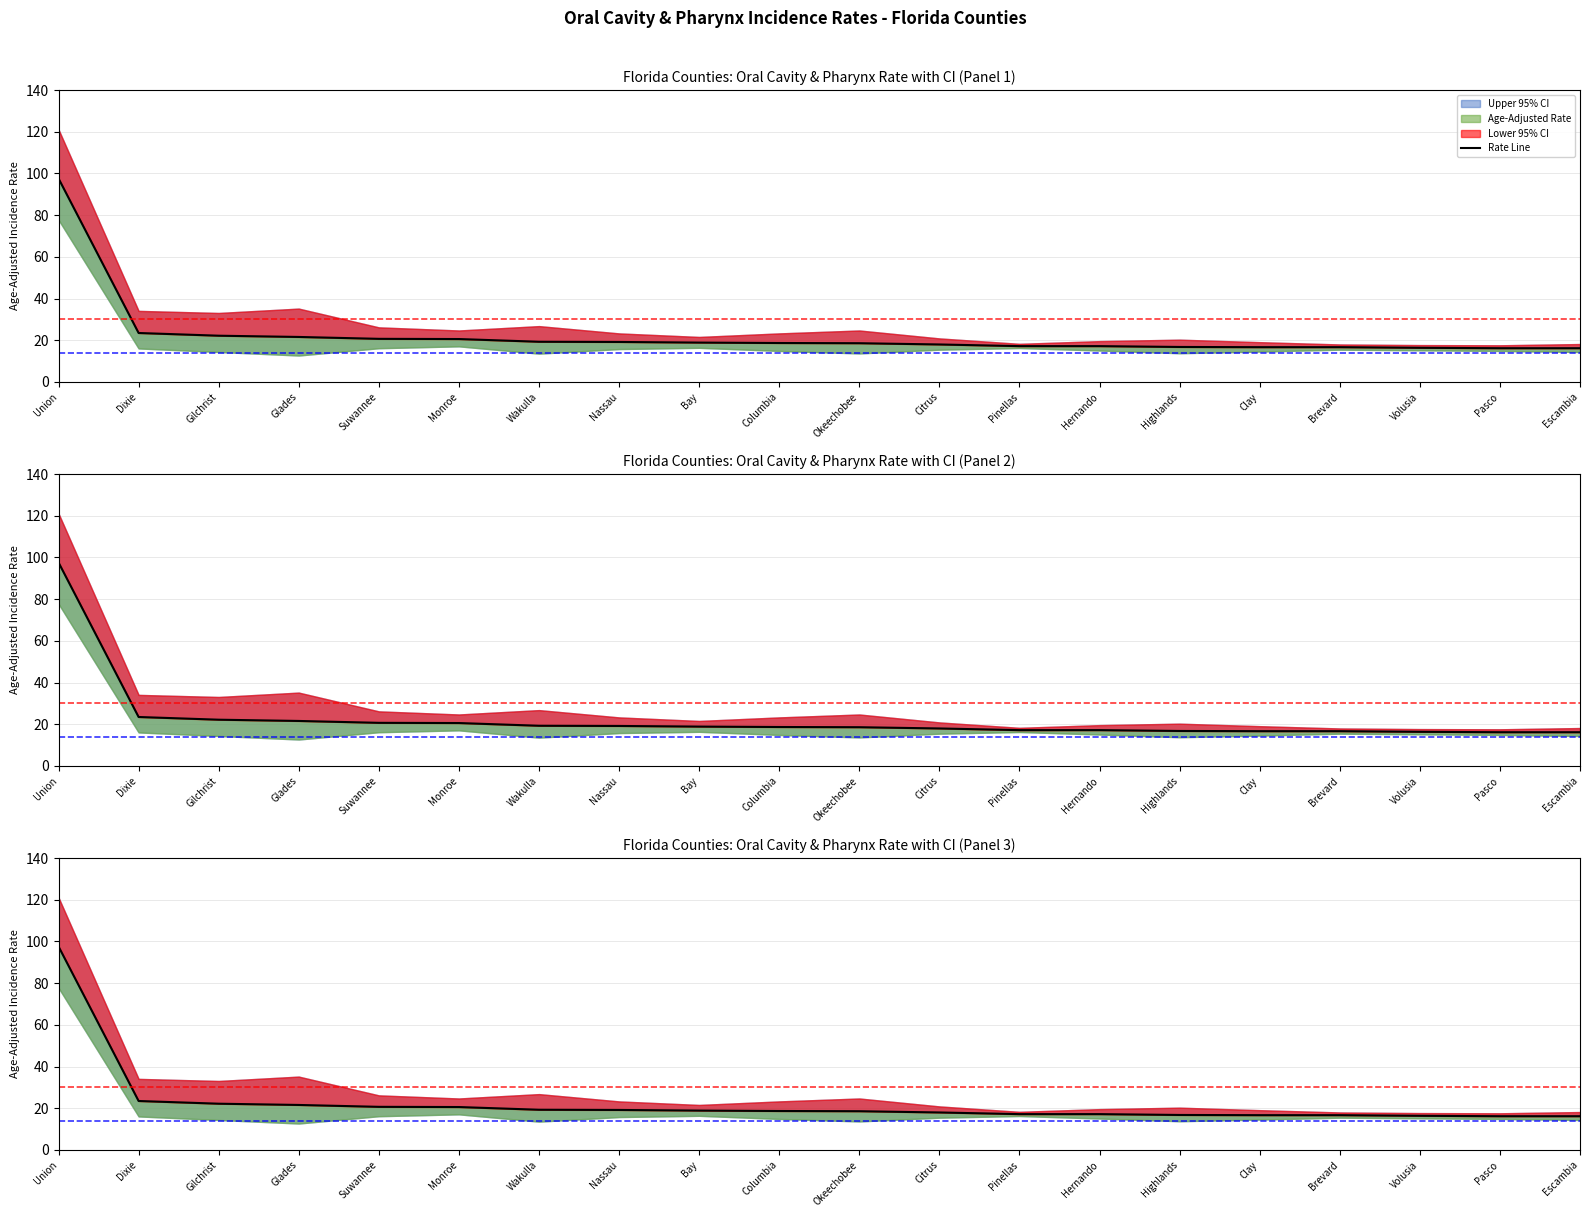

Between Bay and Monroe, which is larger?

Monroe